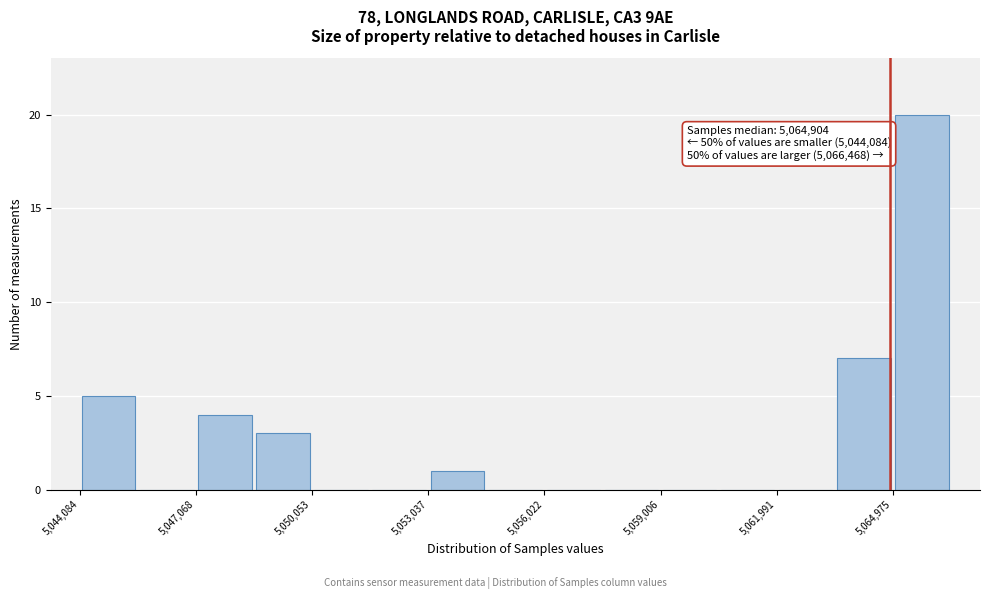

Around what value on the x-axis is the tallest bar? Give the approximate position of its centre, as read against the axis.

5065500